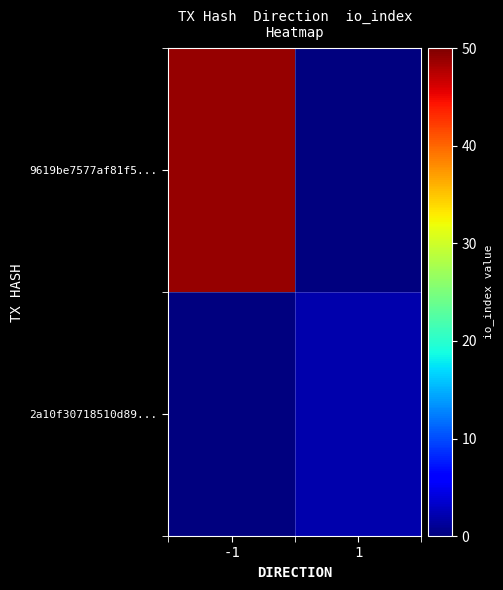

Count the number of categories in the chart.

2